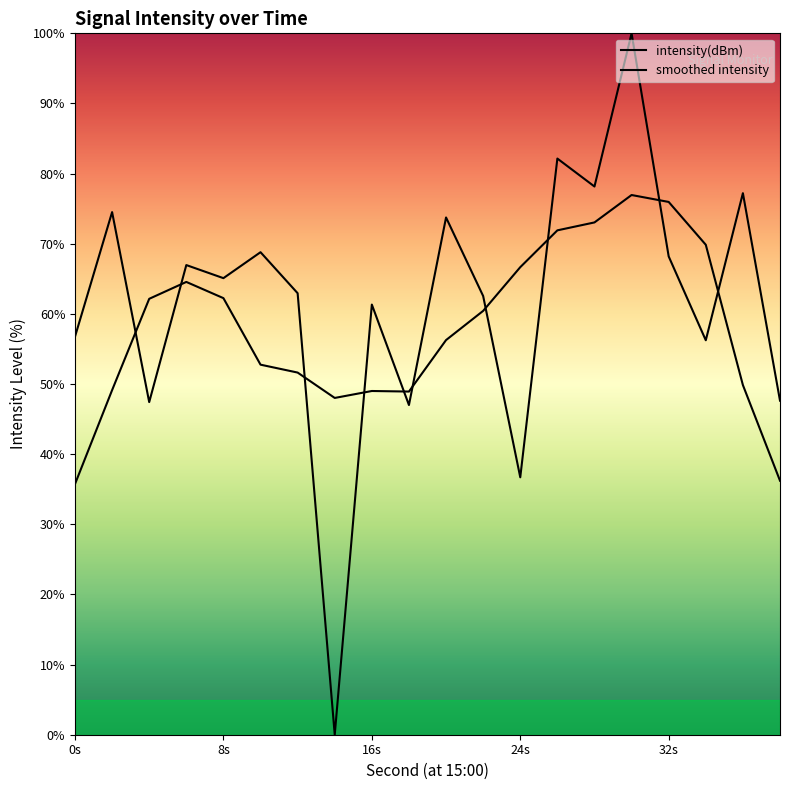

How many lines are shown in the chart?

2